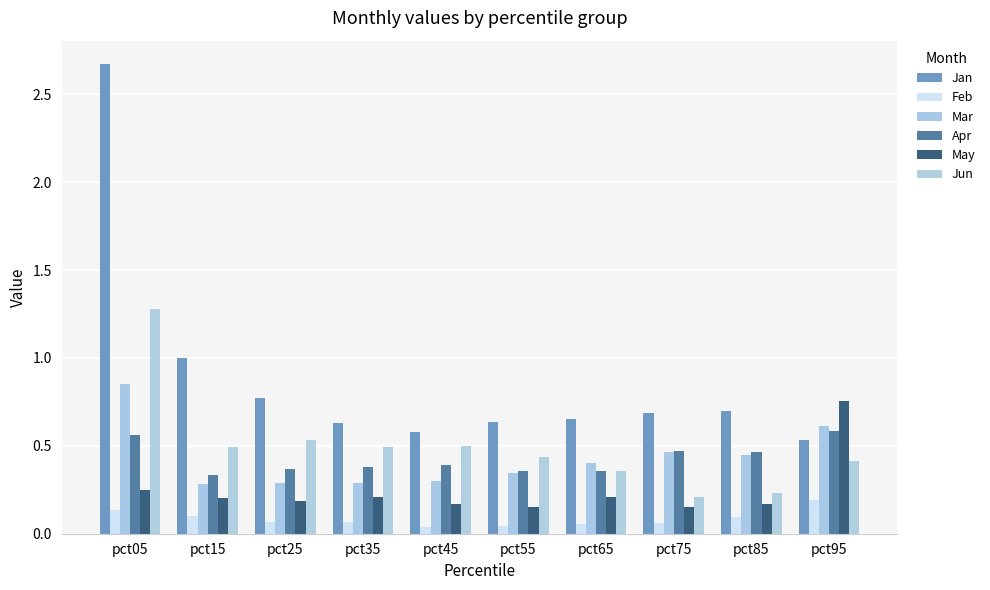

Are the bars horizontal?

No